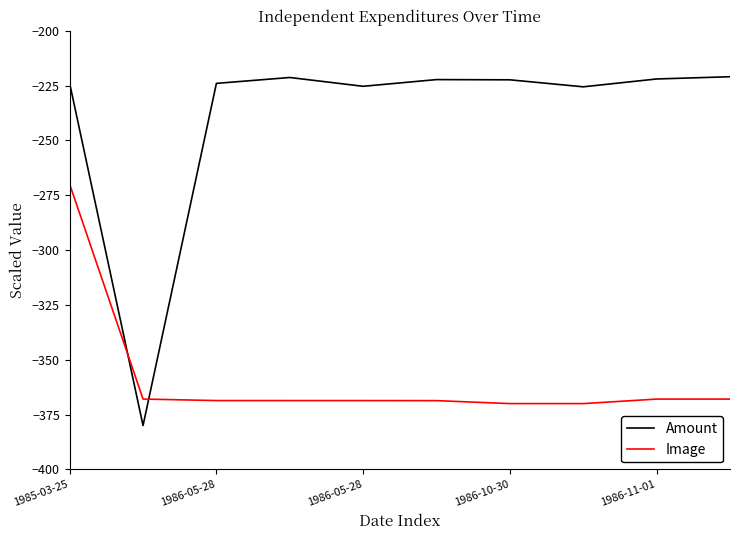

How many interior local valleys does the Amount series have?

3